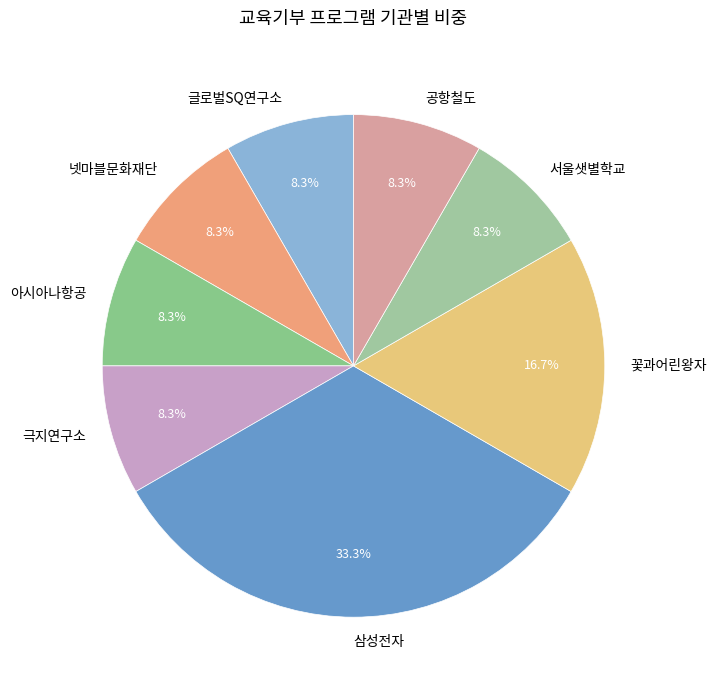

To the nearest percent, what percentage of the pie is 삼성전자?

33%